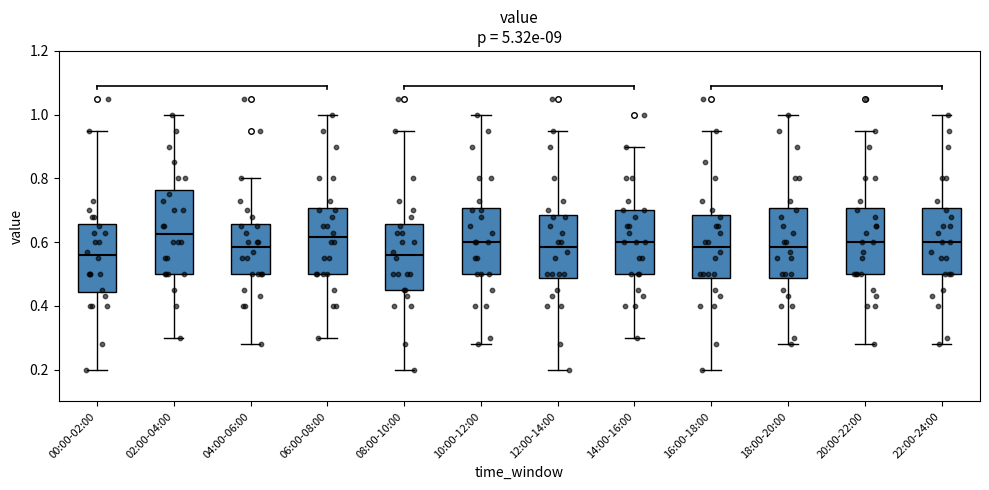

Reading left to right, read every box against the y-axis: the position of its median line, the range the box covers, and the ends of its whiskers. The values are not printed on the chart, so give them approximately, as read against the axis.

00:00-02:00: median 0.56, box 0.44 to 0.66, whiskers 0.20 to 0.96
02:00-04:00: median 0.62, box 0.50 to 0.76, whiskers 0.30 to 1.00
04:00-06:00: median 0.58, box 0.50 to 0.66, whiskers 0.28 to 0.80
06:00-08:00: median 0.62, box 0.50 to 0.70, whiskers 0.30 to 1.00
08:00-10:00: median 0.56, box 0.46 to 0.66, whiskers 0.20 to 0.96
10:00-12:00: median 0.60, box 0.50 to 0.70, whiskers 0.28 to 1.00
12:00-14:00: median 0.58, box 0.48 to 0.68, whiskers 0.20 to 0.96
14:00-16:00: median 0.60, box 0.50 to 0.70, whiskers 0.30 to 0.90
16:00-18:00: median 0.58, box 0.48 to 0.68, whiskers 0.20 to 0.96
18:00-20:00: median 0.58, box 0.48 to 0.70, whiskers 0.28 to 1.00
20:00-22:00: median 0.60, box 0.50 to 0.70, whiskers 0.28 to 0.96
22:00-24:00: median 0.60, box 0.50 to 0.70, whiskers 0.28 to 1.00